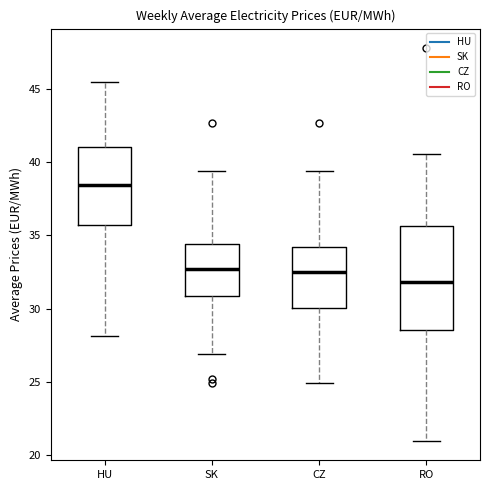

Which box's median line is the highest?

HU